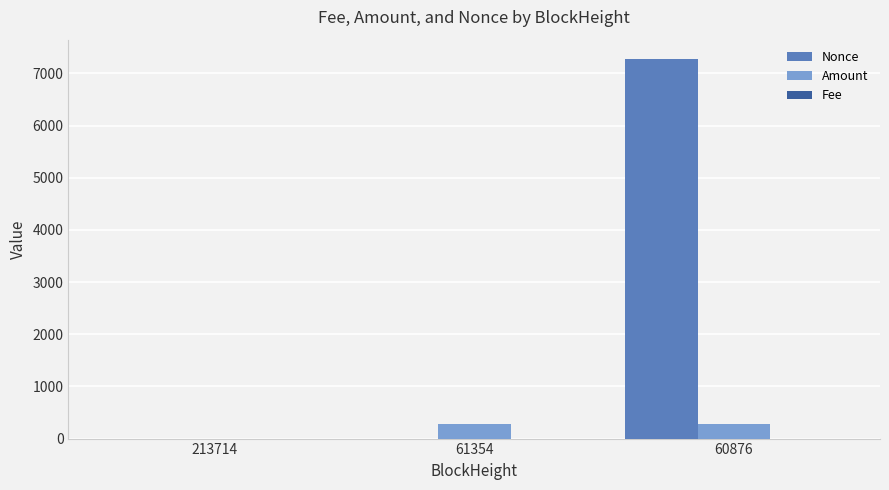

Where is Amount nearest to the value 138?

61354